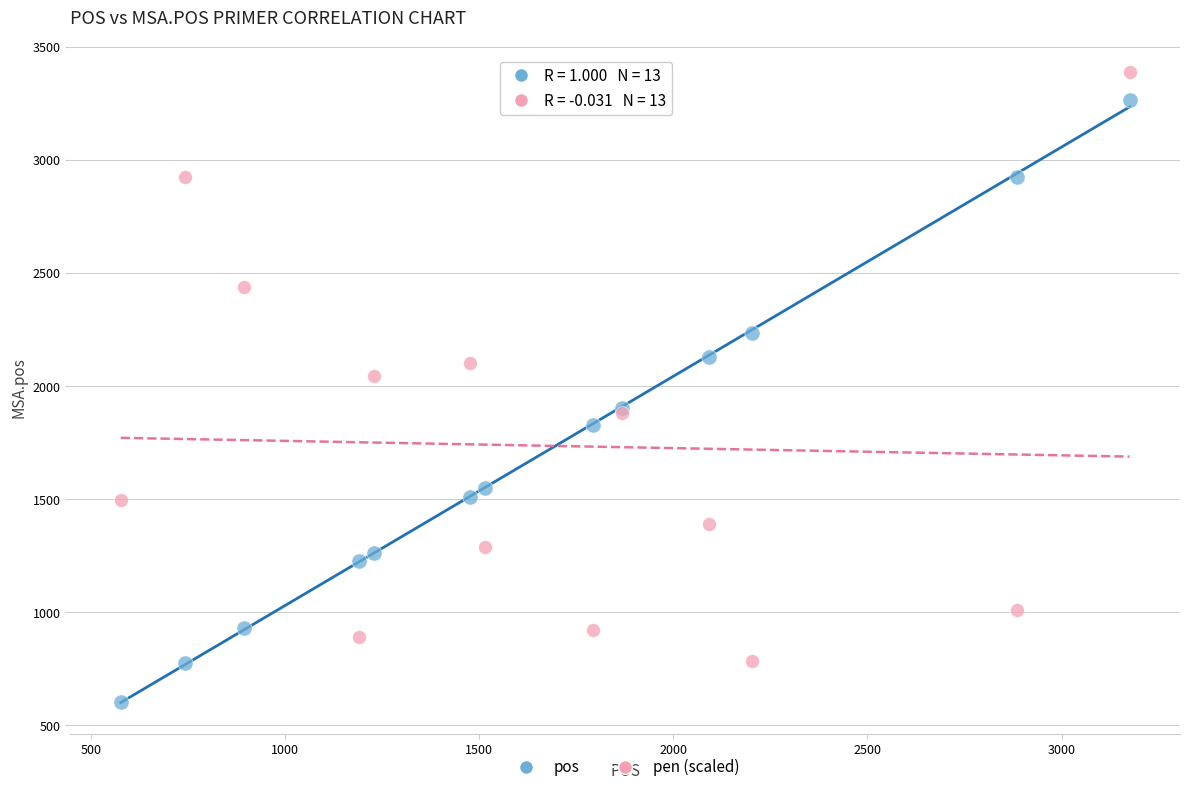

Which series reaches the minimum Y coordinate?

pos